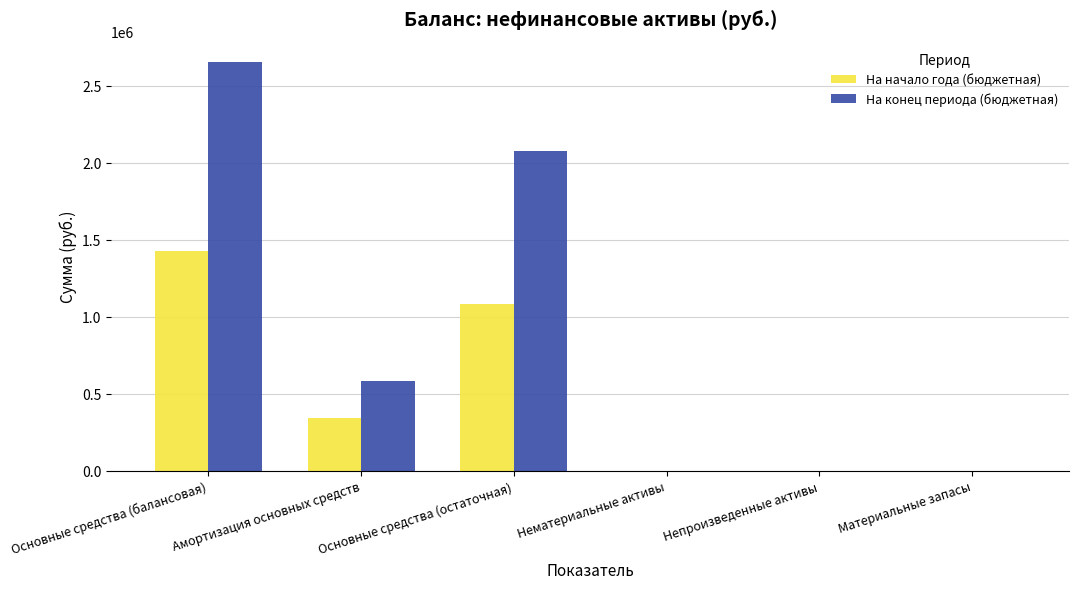

Which series changed the most between Основные средства (балансовая) and Нематериальные активы?

На конец периода (бюджетная)